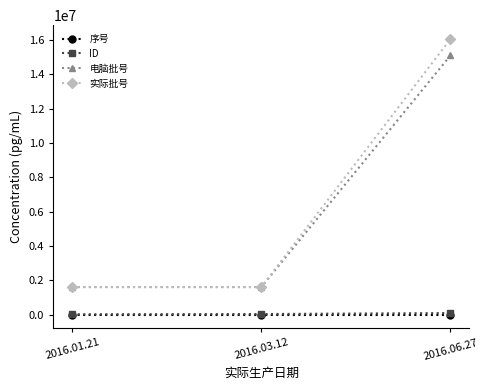

What is the lowest value of the 序号 series?

1